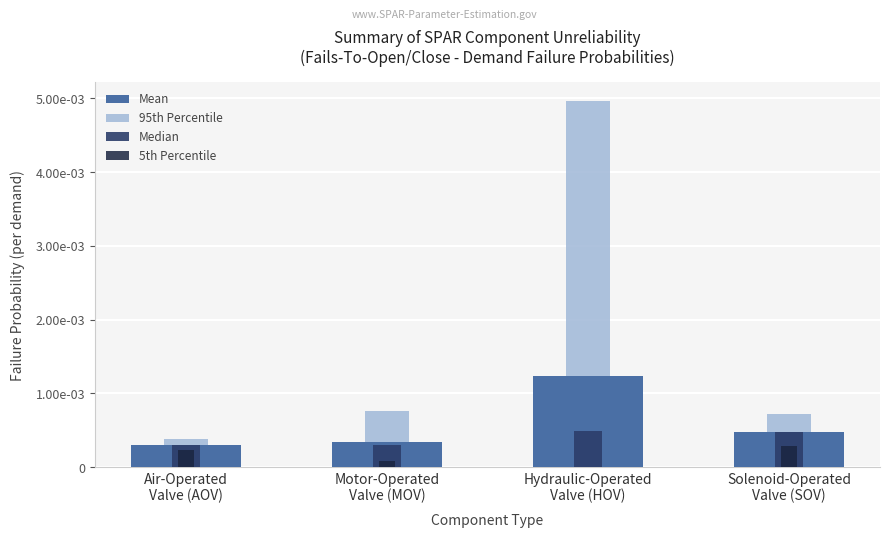

How many distinct data groups are displayed?

4